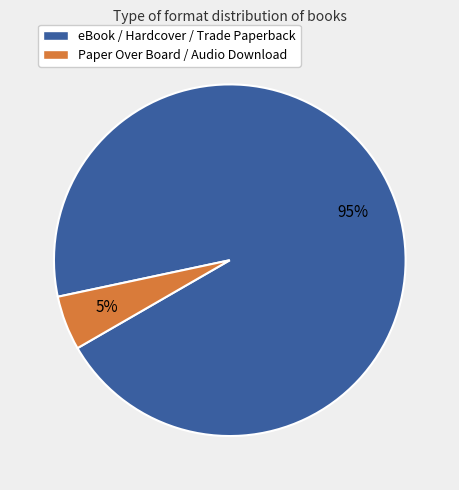

Does any single category account for the majority?

Yes